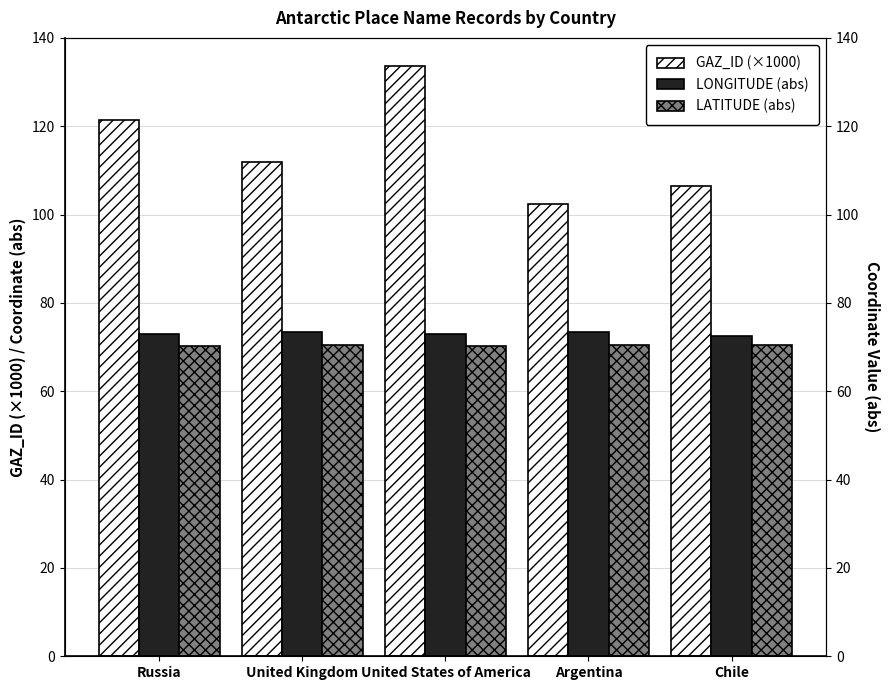

Read the LONGITUDE (abs) value at Russia.

73.0